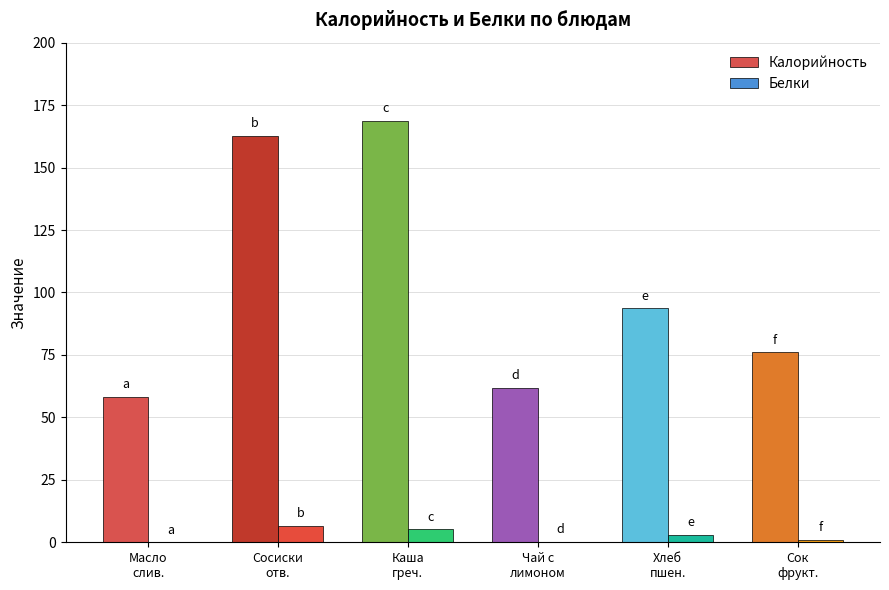

What are all the series names shown in the legend?

Калорийность, Белки